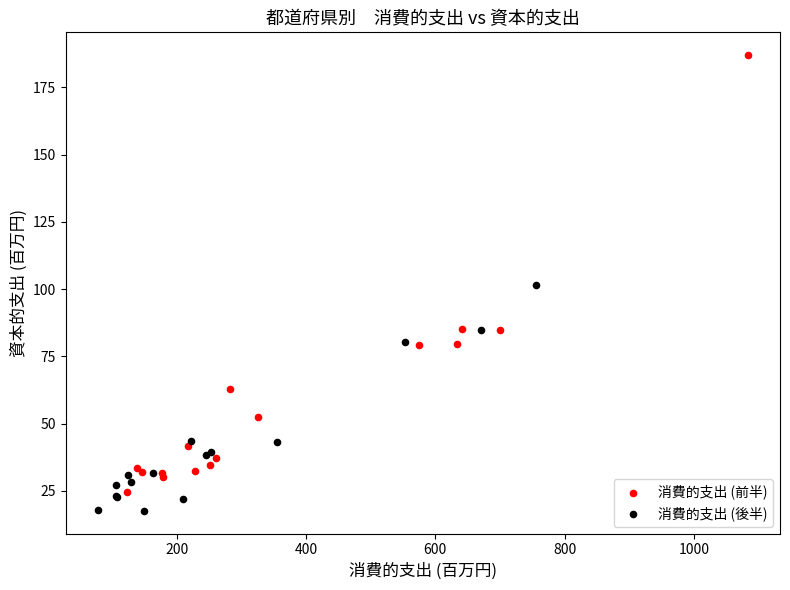

Which series contains the lowest Y value?

消費的支出 (後半)